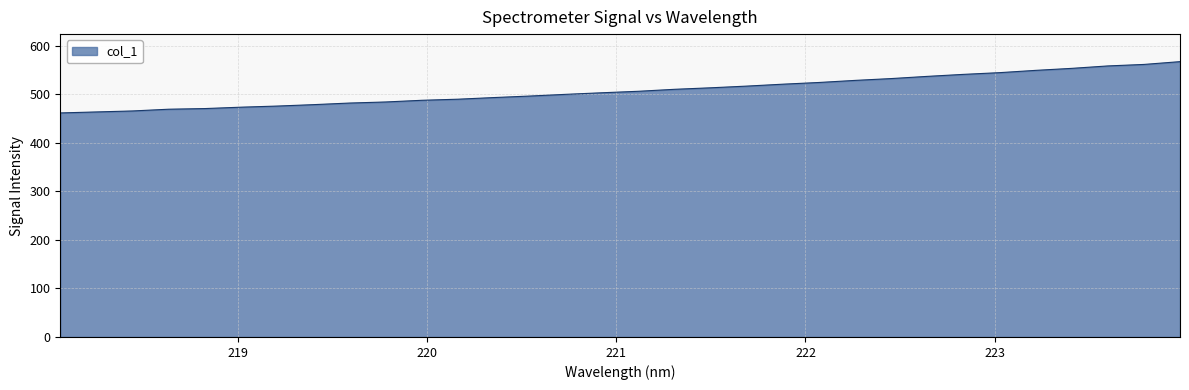

What is the difference between the maximum and minimum values?

105.6